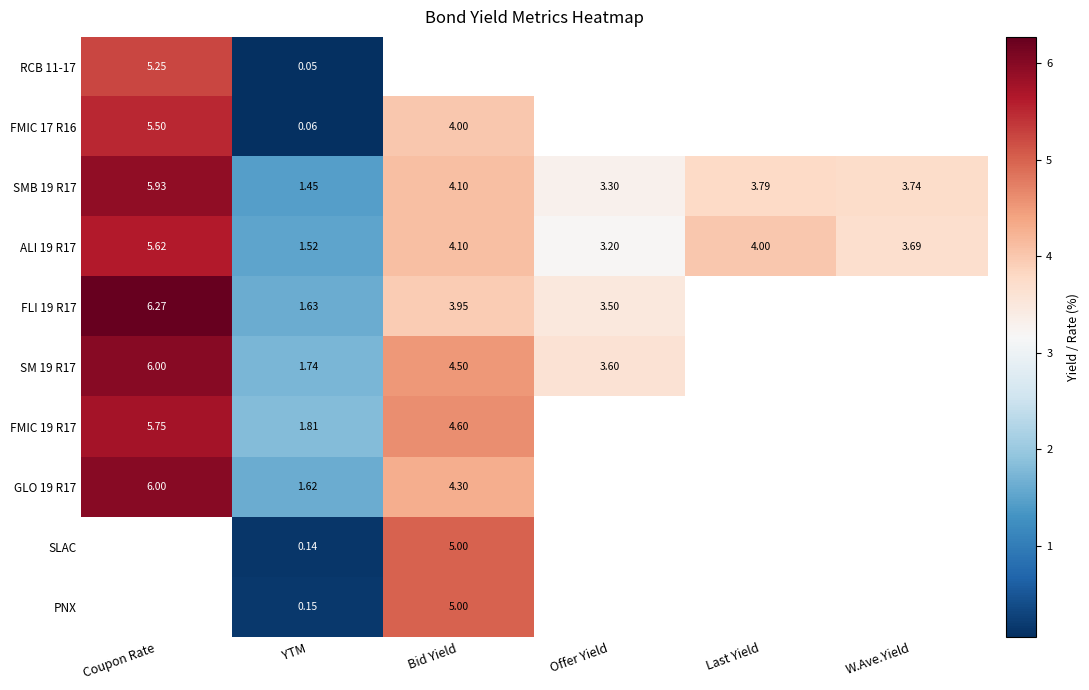

At which label does SMB 19 R17 reach its peak?

Coupon Rate